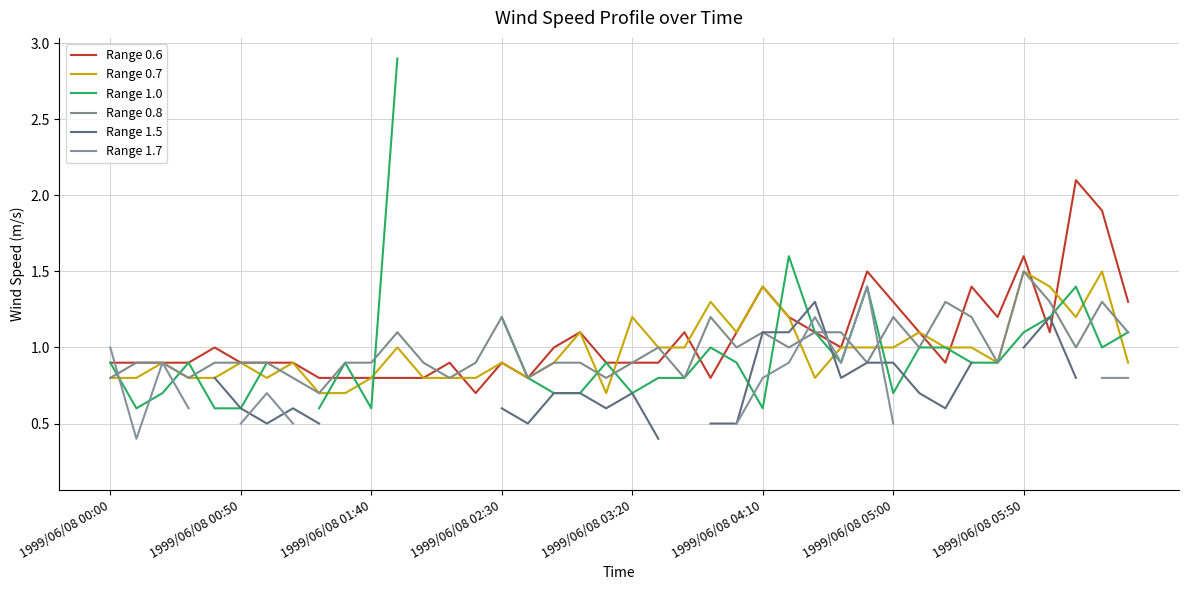

List the series in order of their overall mean, highest first.

Range 0.6, Range 0.7, Range 1.0, Range 0.8, Range 1.5, Range 1.7